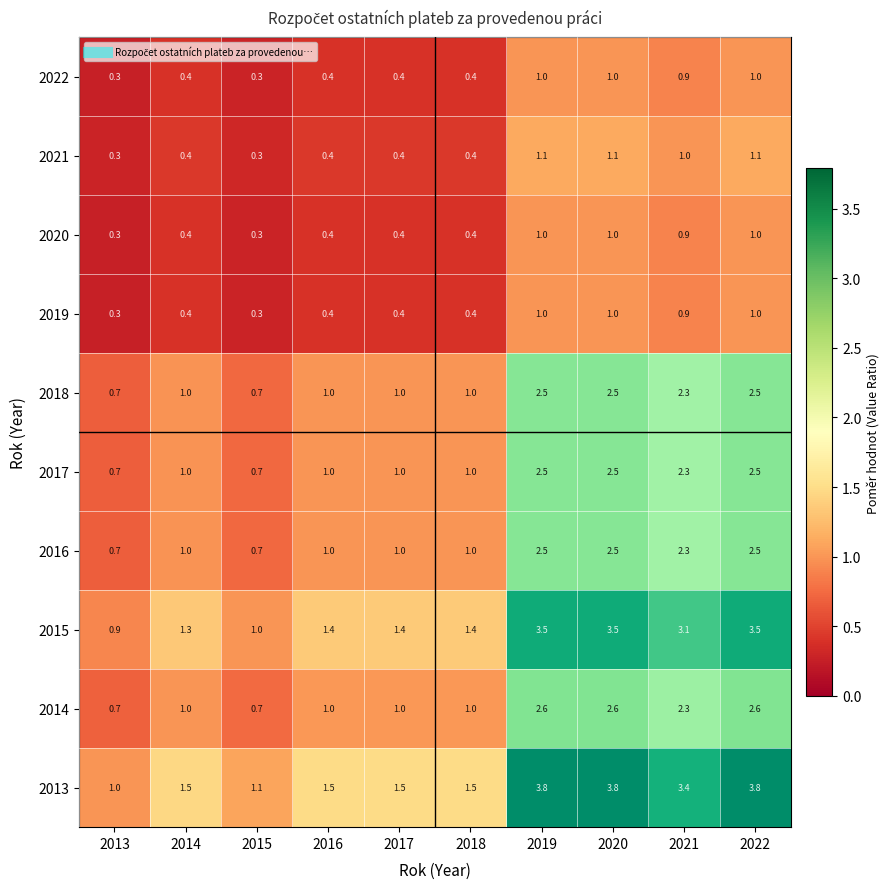

True or false: 2020 has a value of 0.4 at 2020.

False